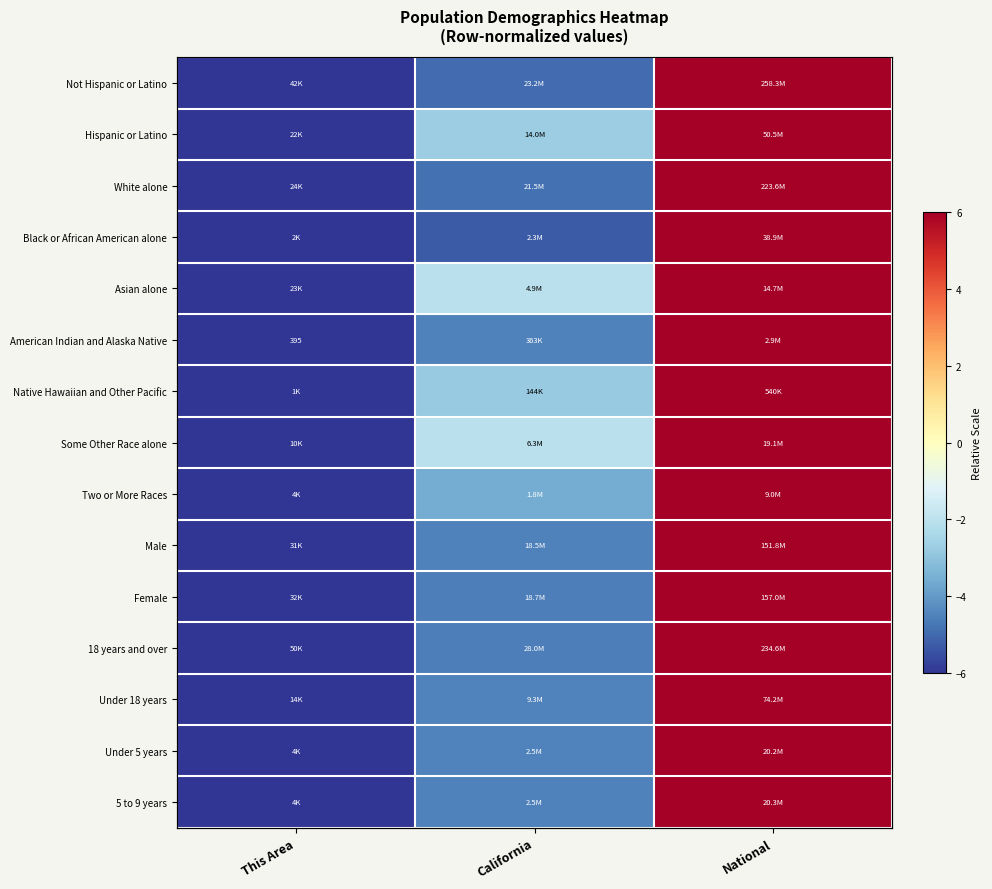

How many positive values does the White alone series have?

1